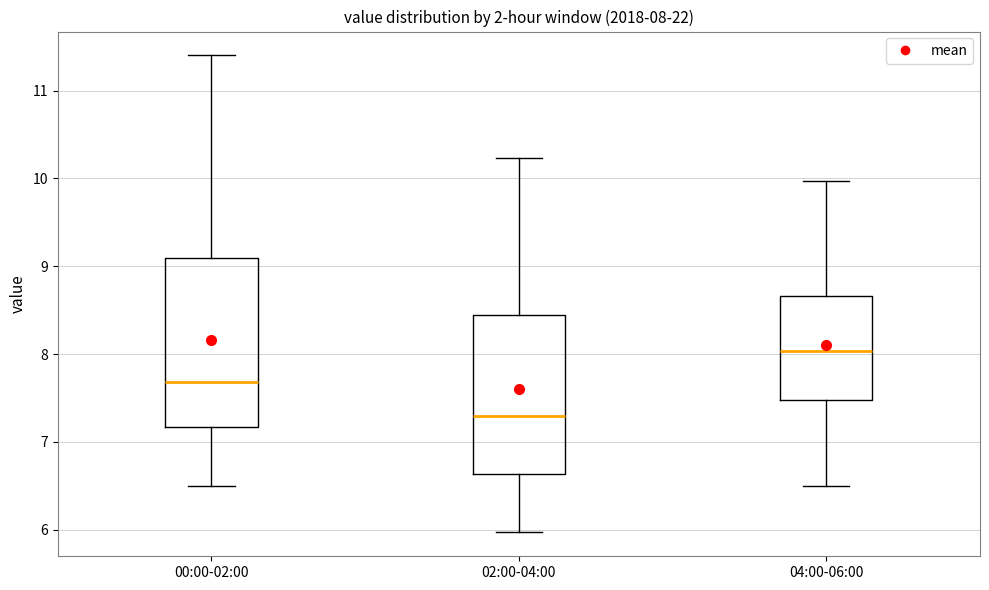

Which box's median line is the highest?

04:00-06:00